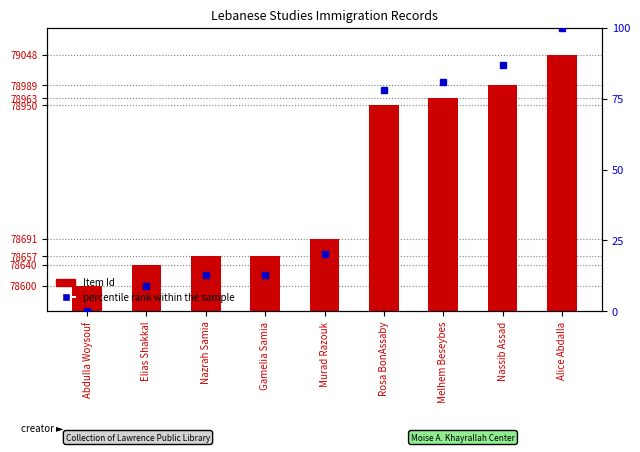

At which category is the sum across all series the highest?

Alice Abdalla